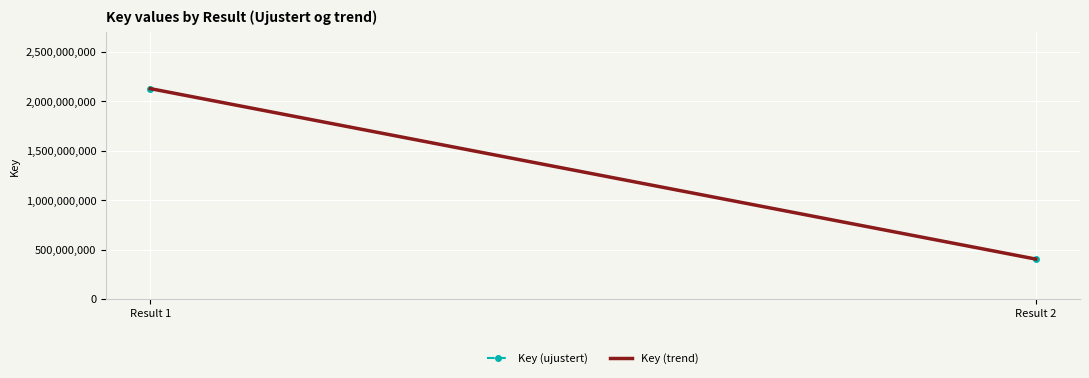

Is the value of Key (ujustert) at Result 1 greater than the value of Key (trend) at Result 1?

No